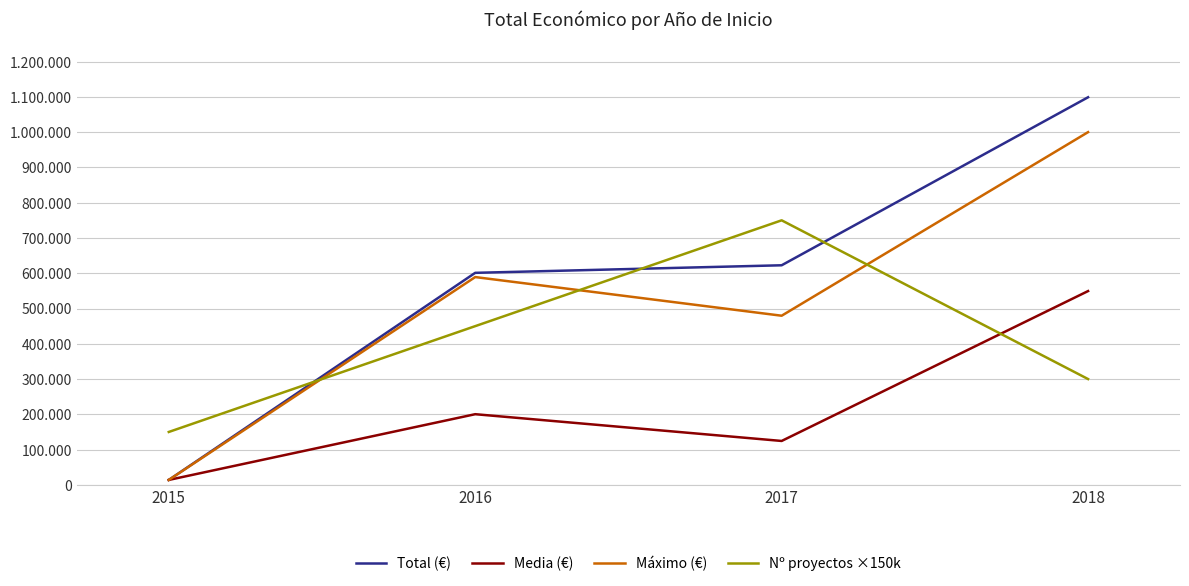

Is this an area chart (filled region under the line)?

No